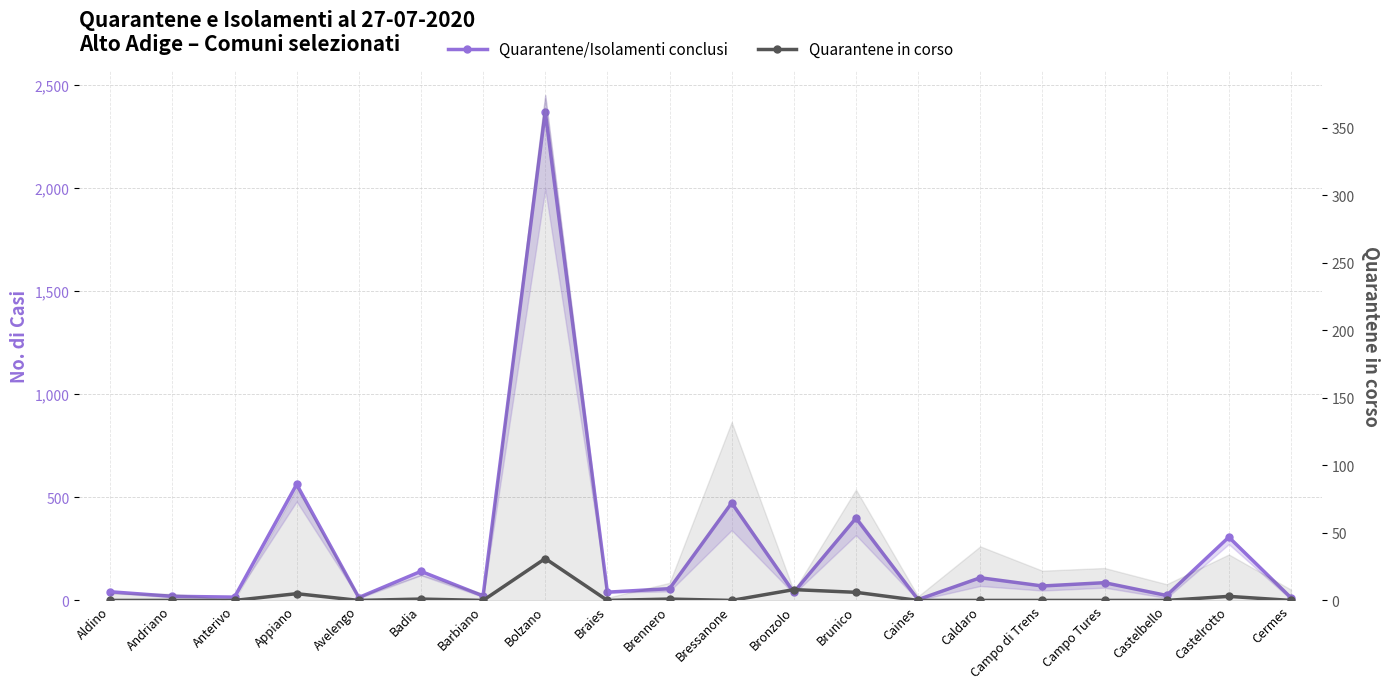

True or false: Quarantene in corso and Quarantene/Isolamenti conclusi cross at least once.

False